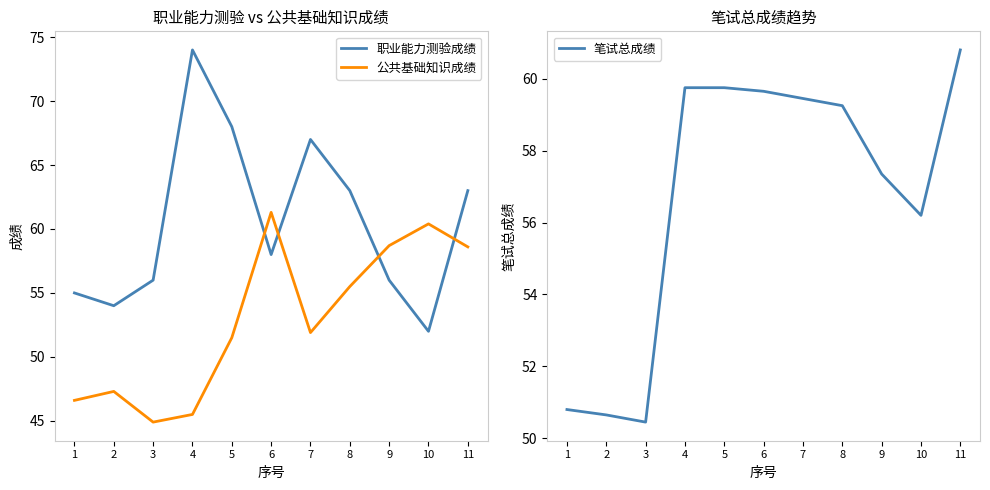

How many interior local valleys does the 笔试总成绩 series have?

2